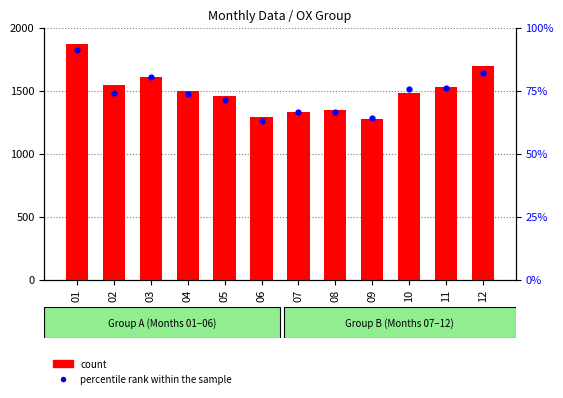

At how many categories does at least one series exceed 1622?

2